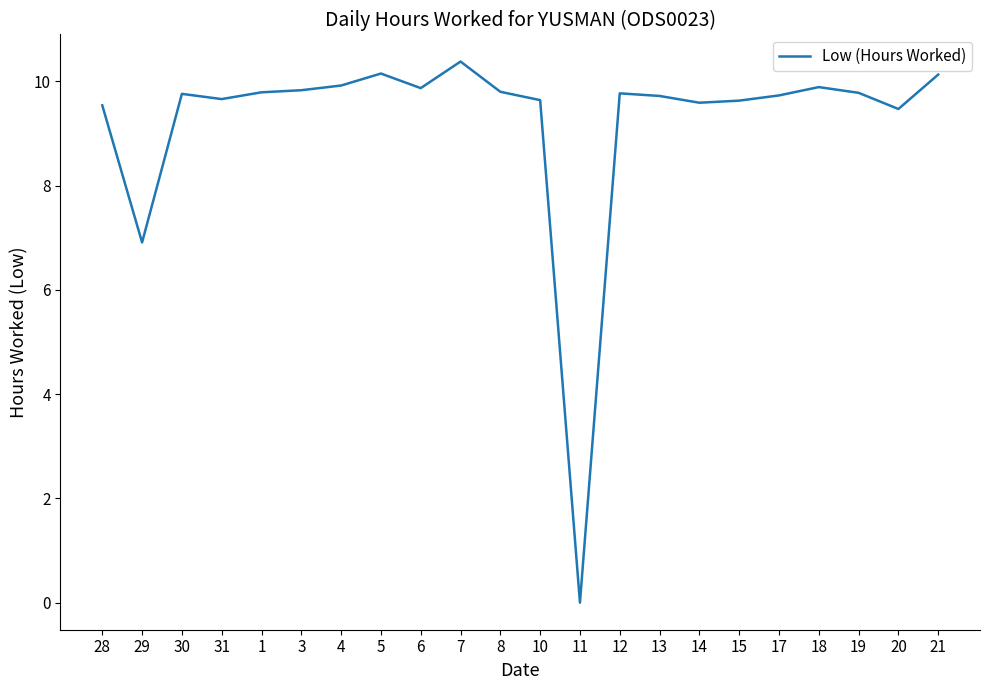

How many values are above zero?

21